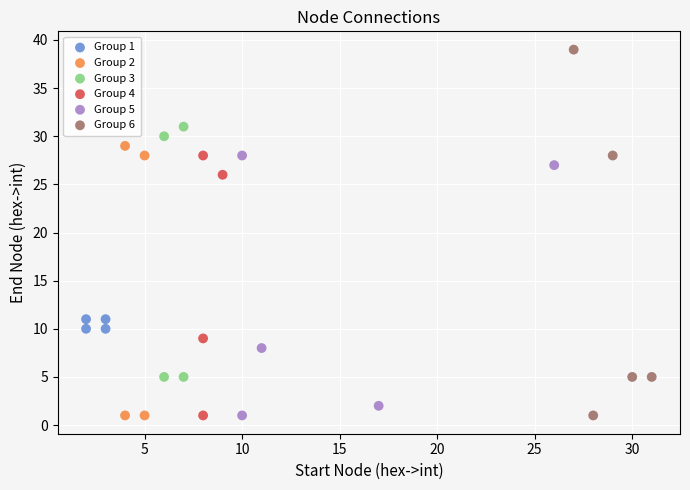

Which series has the largest Y range (max minus min)?

Group 6